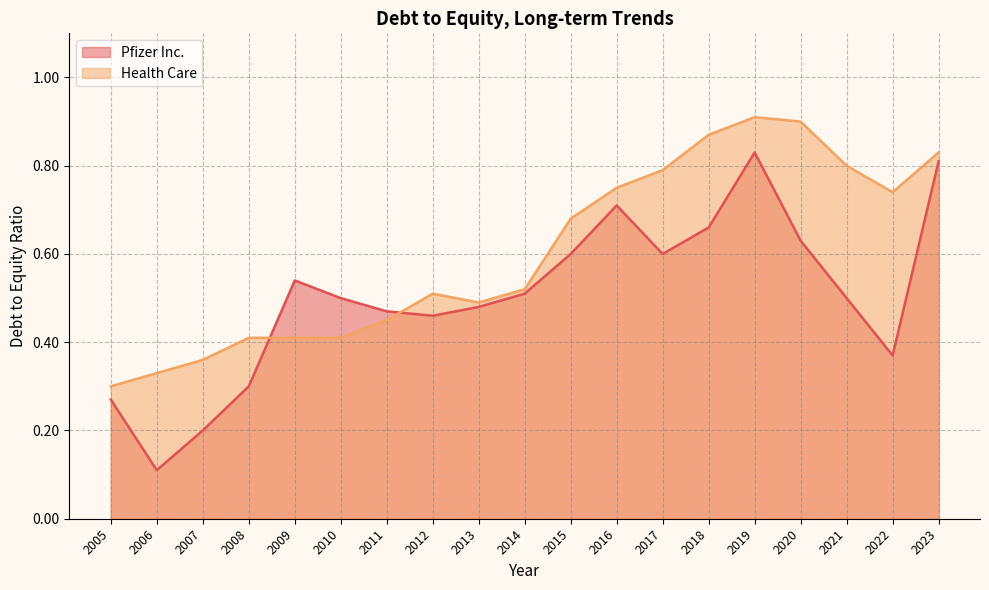

How many series are shown in this chart?

2